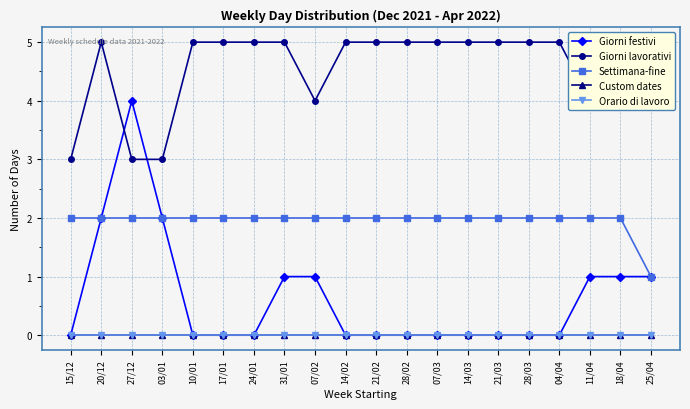

True or false: Custom dates and Orario di lavoro cross at least once.

False